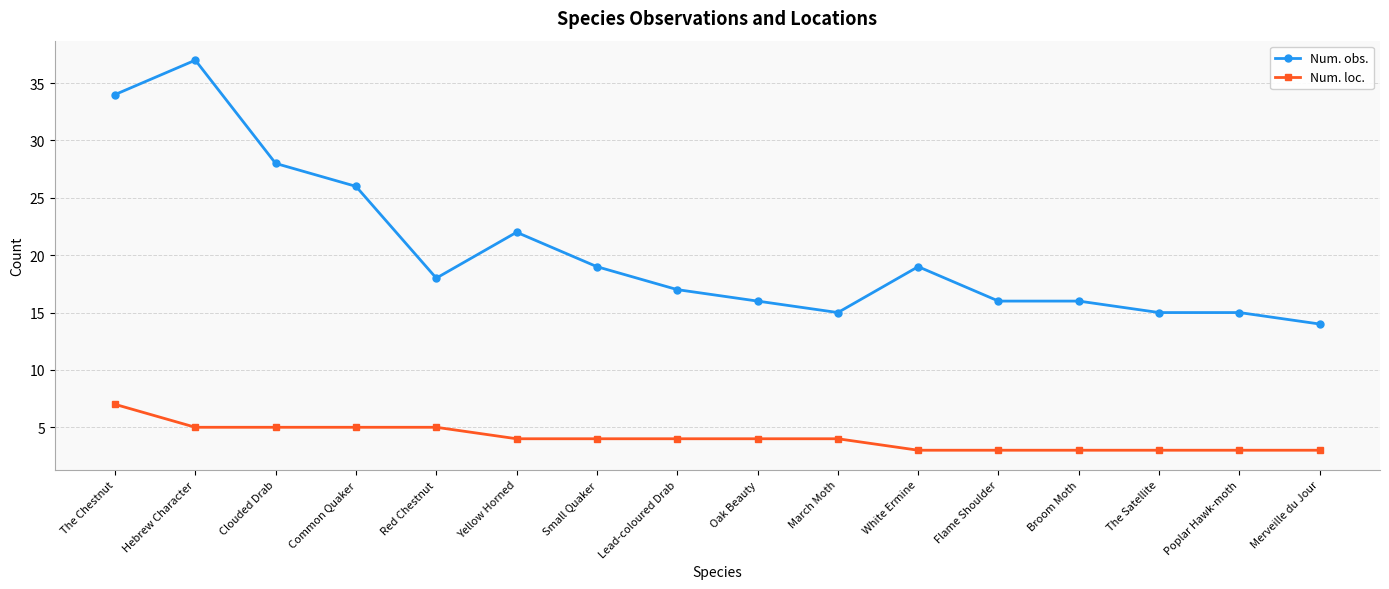

Is it true that Num. obs. equals 37 at Hebrew Character?

True